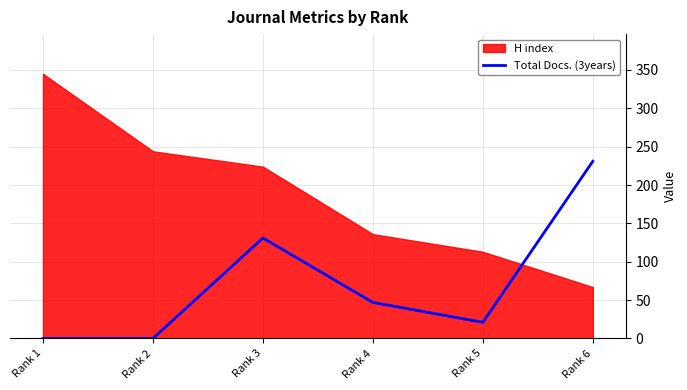

List the labels in order of value, smallest first.

Rank 1, Rank 2, Rank 5, Rank 4, Rank 3, Rank 6